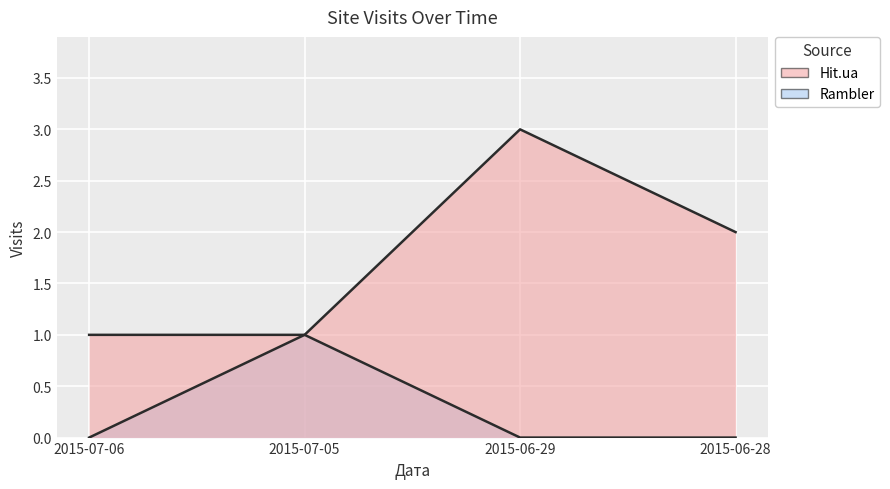

What is the total value across all series at 2015-06-29?

3